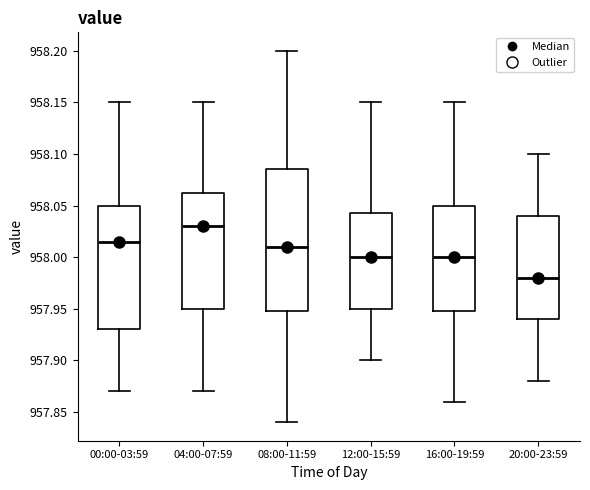

Reading left to right, transcribe this box plot: for each box, give where its median line is, the range the box spans, and where its two whiskers end, as read against the y-axis. The values are not printed on the chart, so give them approximately, as read against the axis.

00:00-03:59: median 958.015, box 957.930 to 958.050, whiskers 957.870 to 958.150
04:00-07:59: median 958.030, box 957.950 to 958.065, whiskers 957.870 to 958.150
08:00-11:59: median 958.010, box 957.950 to 958.085, whiskers 957.840 to 958.200
12:00-15:59: median 958.000, box 957.950 to 958.045, whiskers 957.900 to 958.150
16:00-19:59: median 958.000, box 957.950 to 958.050, whiskers 957.860 to 958.150
20:00-23:59: median 957.980, box 957.940 to 958.040, whiskers 957.880 to 958.100